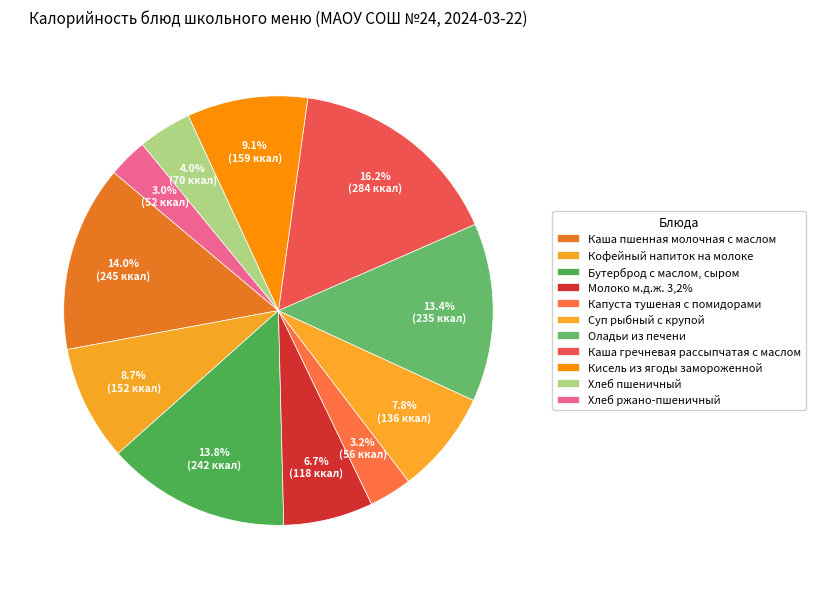

Count the number of slices in the pie.

11